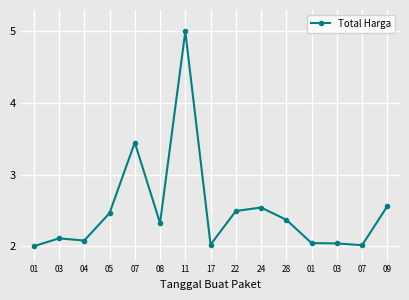

What is the smallest value displayed?

2.0